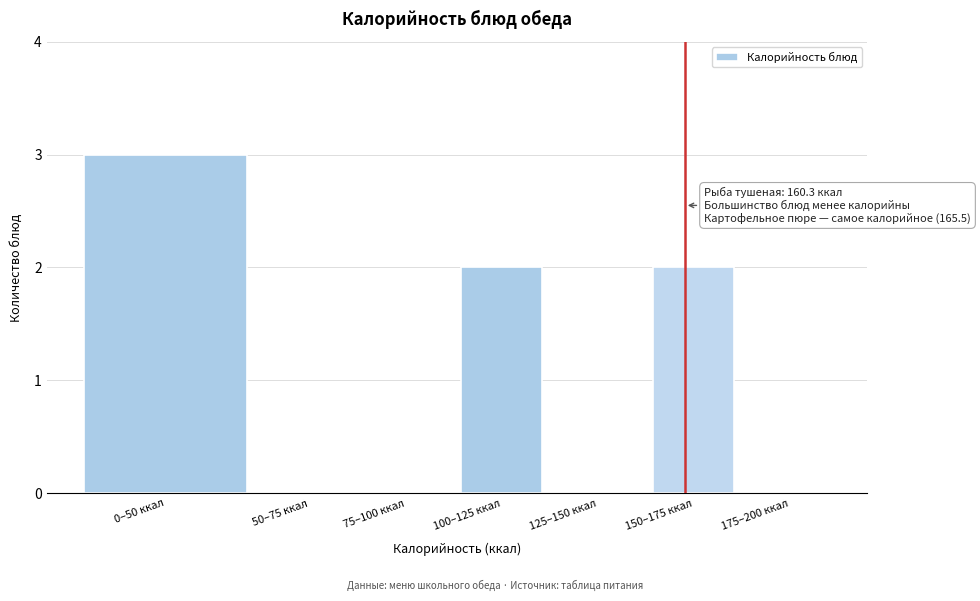

Reading right to left, list all the values displayed in this chart.

175–200 ккал=0	150–175 ккал=2	125–150 ккал=0	100–125 ккал=2	75–100 ккал=0	50–75 ккал=0	0–50 ккал=3